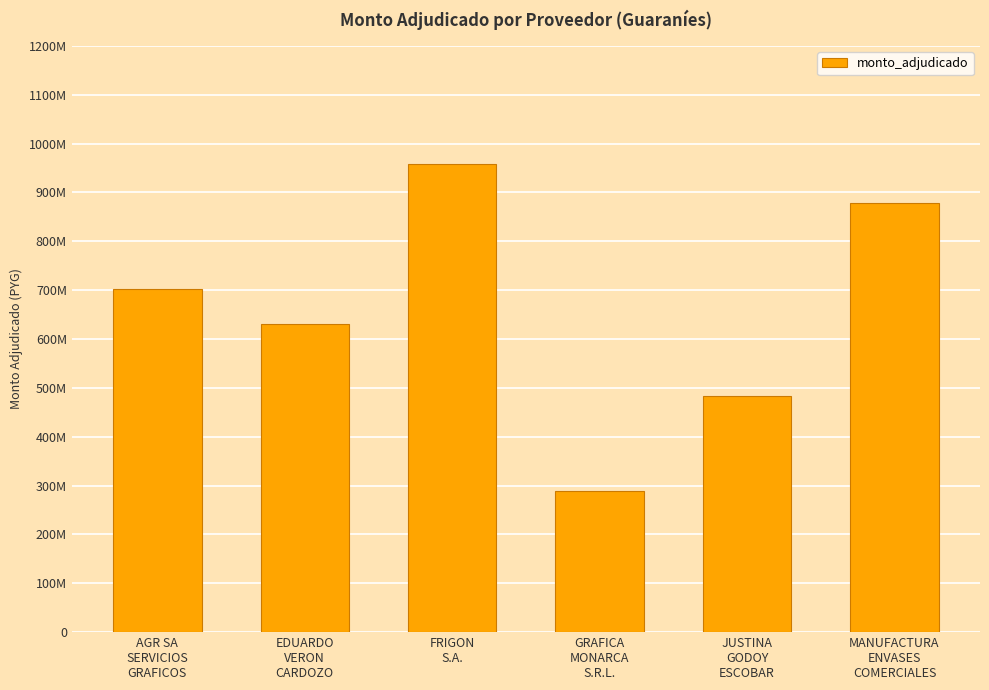

Between EDUARDO
VERON
CARDOZO and MANUFACTURA
ENVASES
COMERCIALES, which is larger?

MANUFACTURA
ENVASES
COMERCIALES